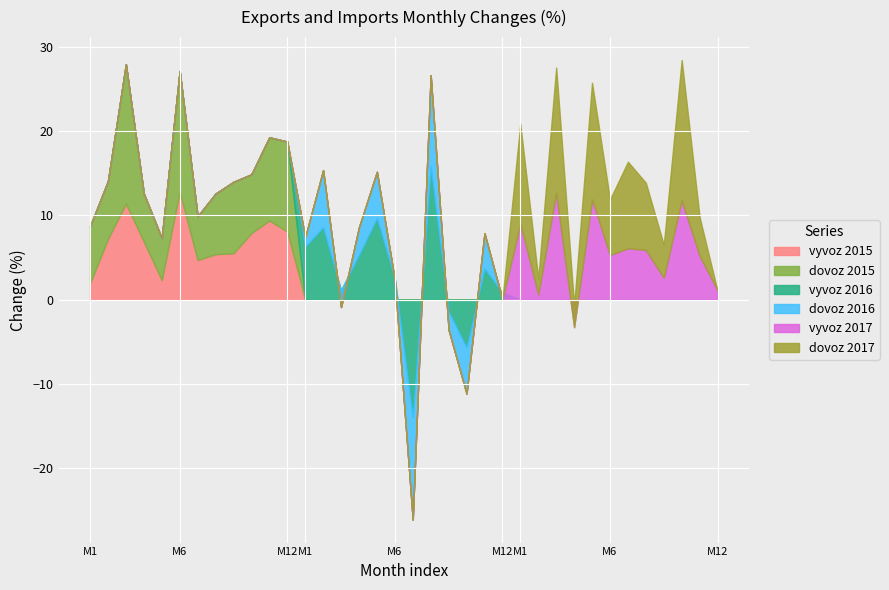

How many intersections are there between vyvoz 2016 and dovoz 2015?

6